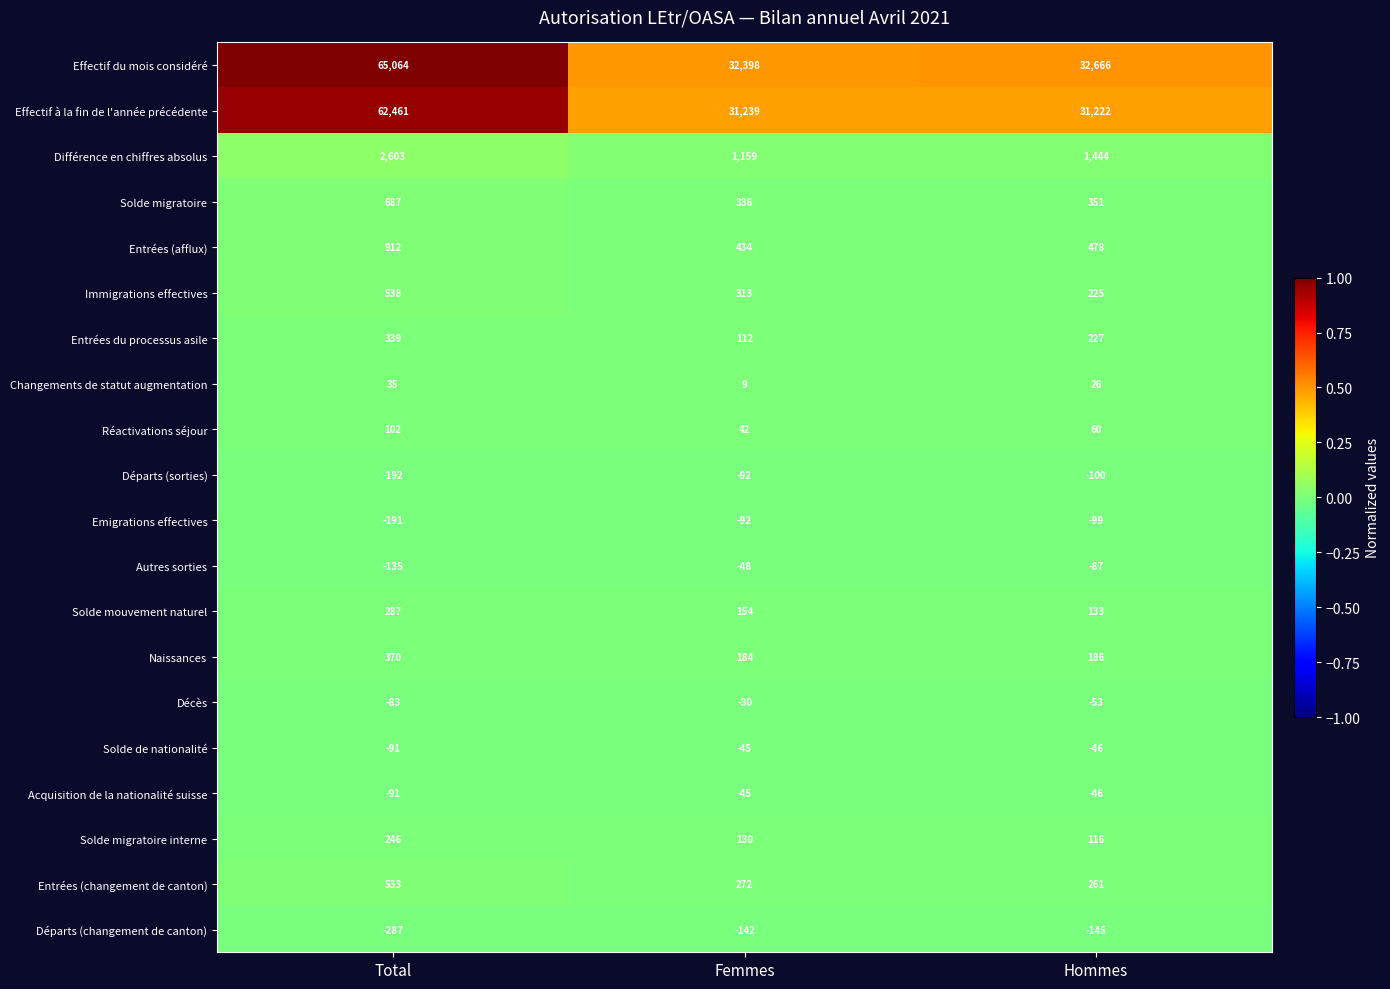

Which series has the largest range (max minus min)?

Effectif du mois considéré